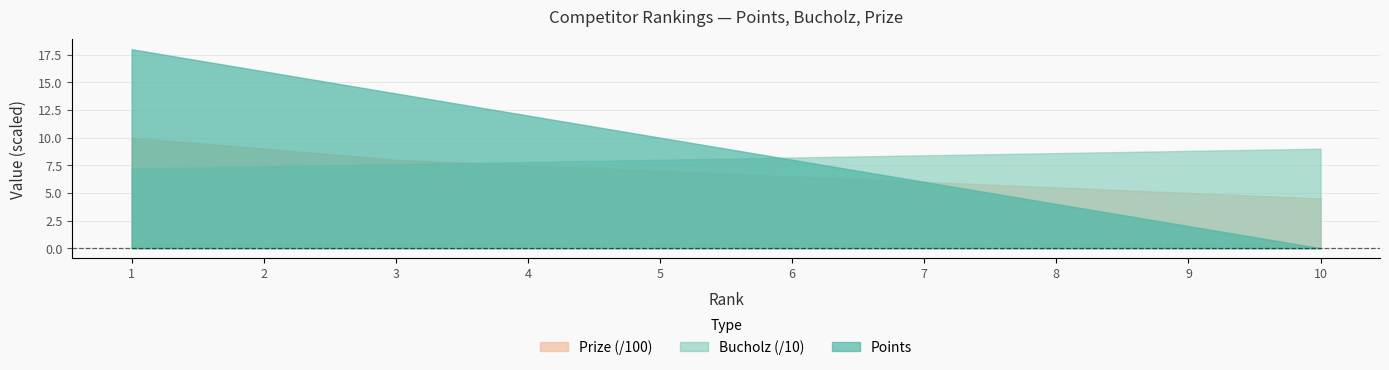

What is the difference between the Points values at 6 and 3?

6.0